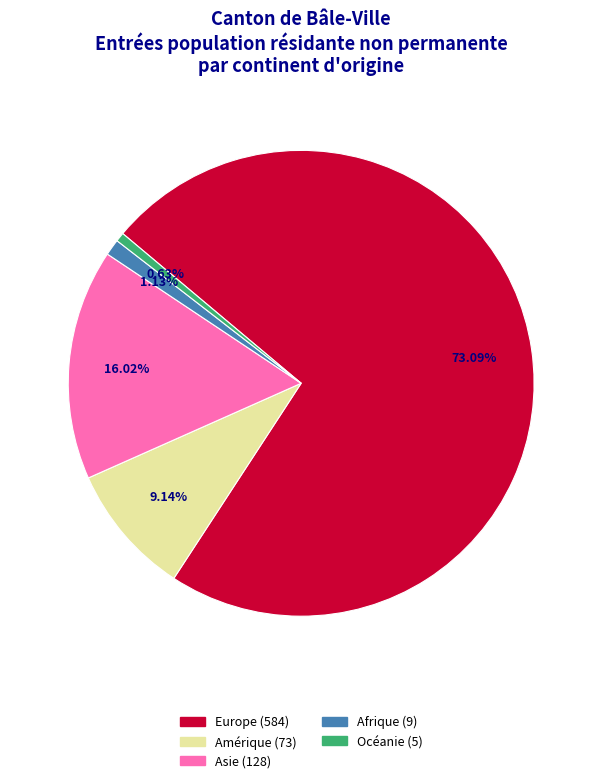

To the nearest percent, what portion does Europe represent?

73%